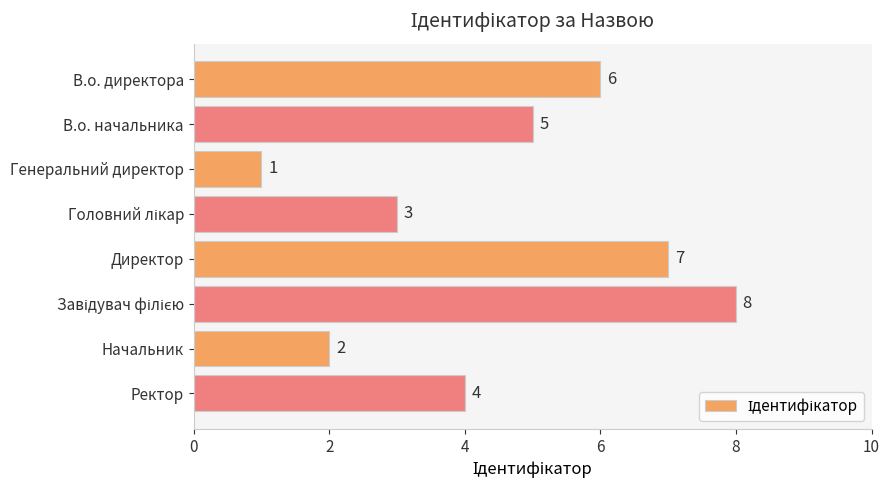

Reading bottom to top, transcribe all the data shown in this chart.

4	2	8	7	3	1	5	6